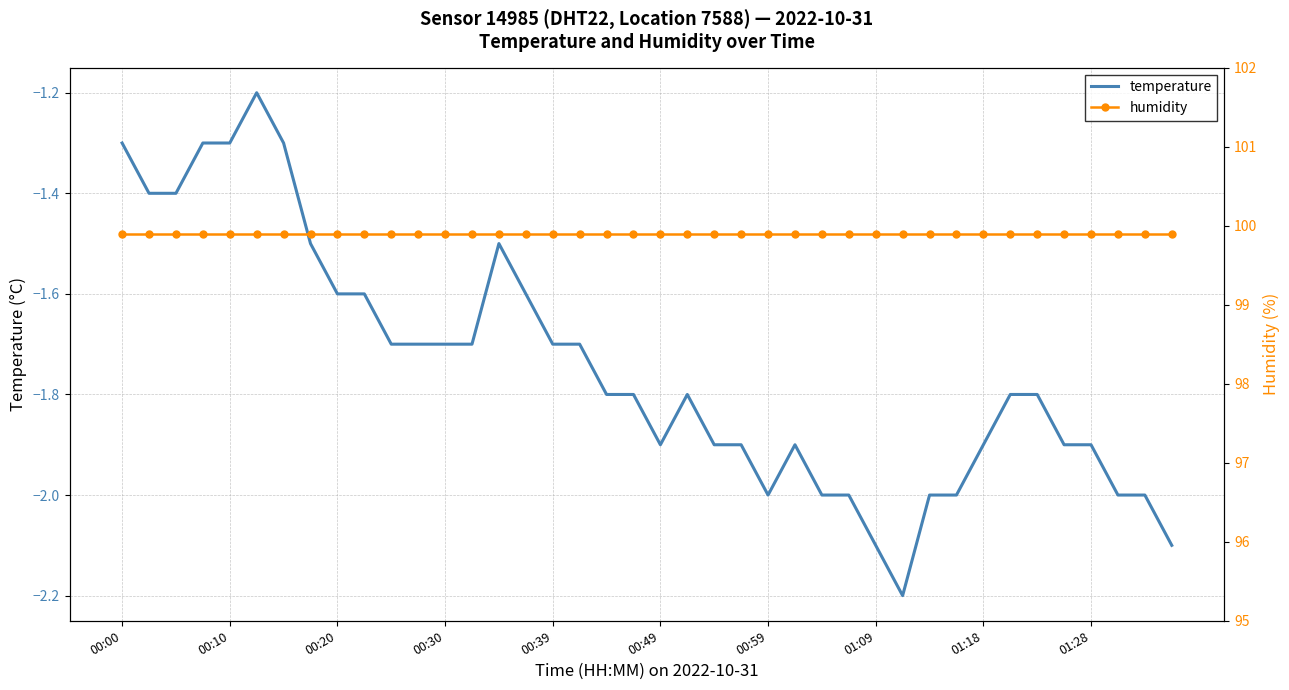

What is the highest value of the temperature series?

-1.2